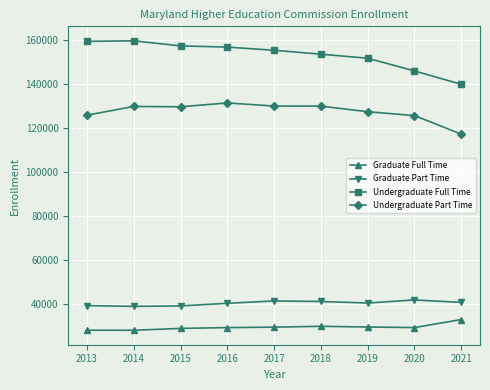

How many data points in Undergraduate Full Time are less than 155152?

4